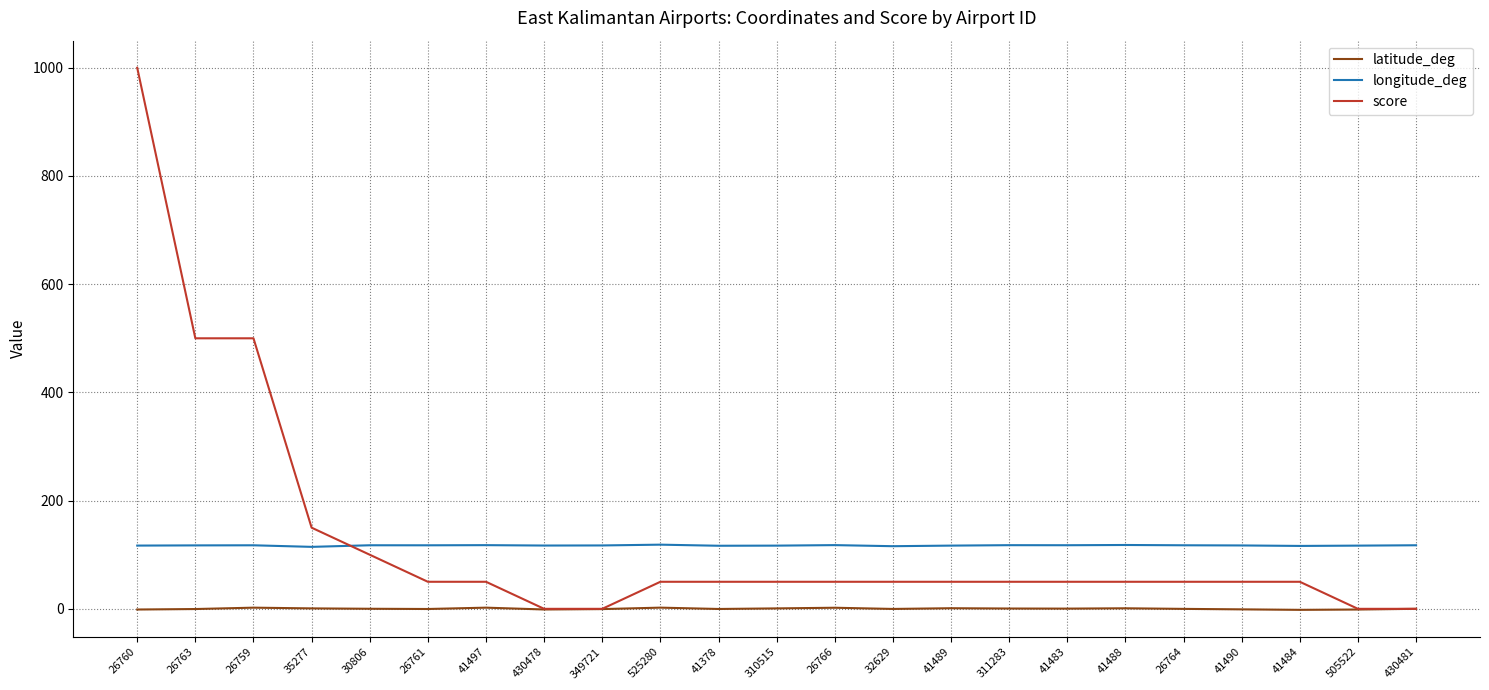

Does the chart have visible grid lines?

Yes